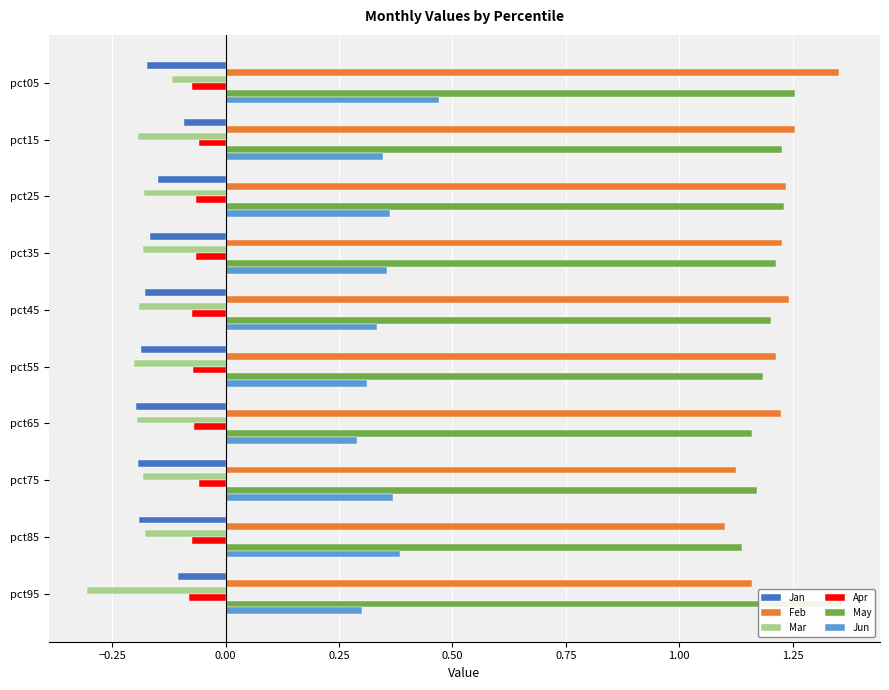

Reading left to right, list all the values displayed in this chart.

Jan: -0.2	-0.1	-0.1	-0.2	-0.2	-0.2	-0.2	-0.2	-0.2	-0.1
Feb: 1.4	1.3	1.2	1.2	1.2	1.2	1.2	1.1	1.1	1.2
Mar: -0.1	-0.2	-0.2	-0.2	-0.2	-0.2	-0.2	-0.2	-0.2	-0.3
Apr: -0.1	-0.1	-0.1	-0.1	-0.1	-0.1	-0.1	-0.1	-0.1	-0.1
May: 1.3	1.2	1.2	1.2	1.2	1.2	1.2	1.2	1.1	1.4
Jun: 0.5	0.3	0.4	0.4	0.3	0.3	0.3	0.4	0.4	0.3